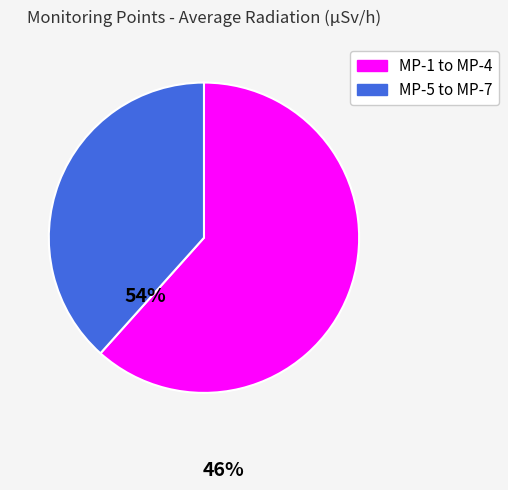

Does any single category account for the majority?

Yes